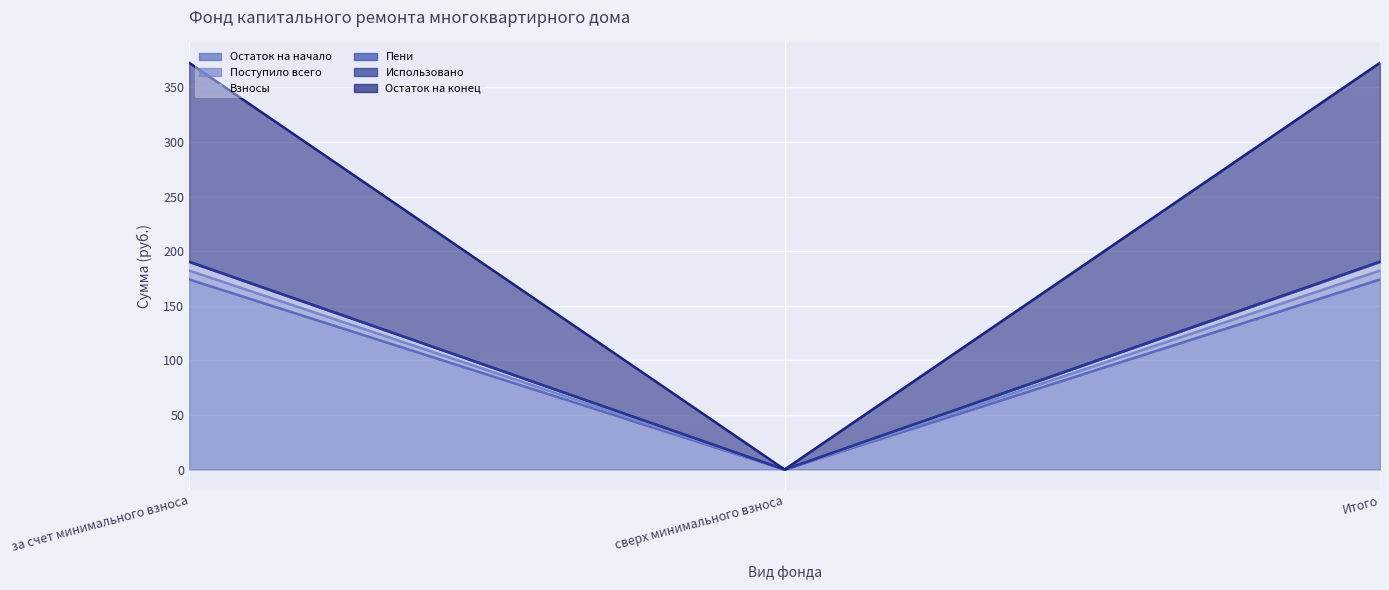

What position from the left is за счет минимального взноса?

1